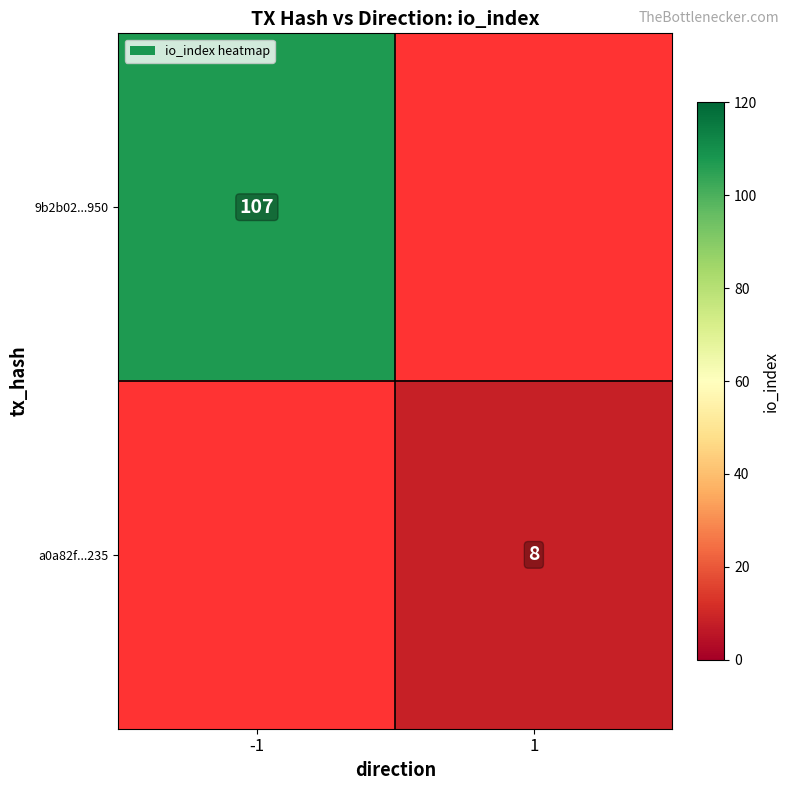

Is it true that 9b2b02...950 equals 107 at -1?

True